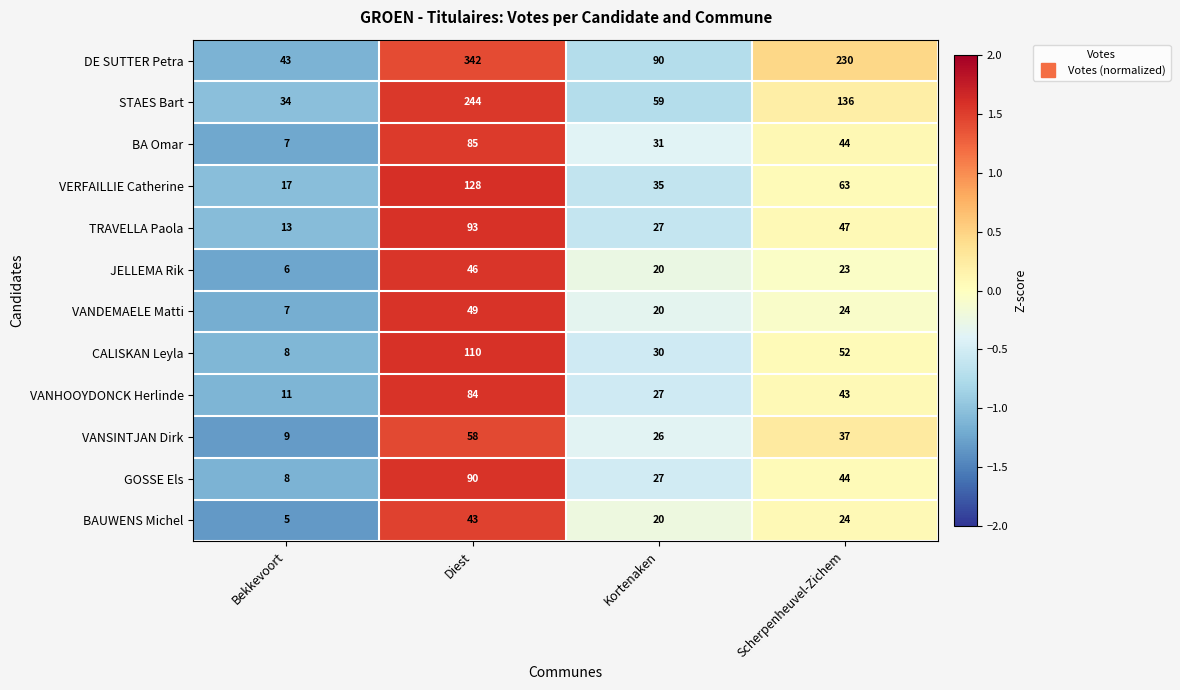

Where is BAUWENS Michel nearest to the value 24?

Scherpenheuvel-Zichem